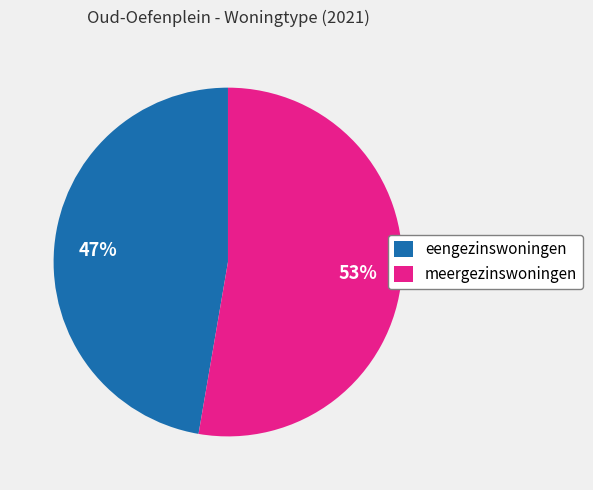

Between meergezinswoningen and eengezinswoningen, which is larger?

meergezinswoningen